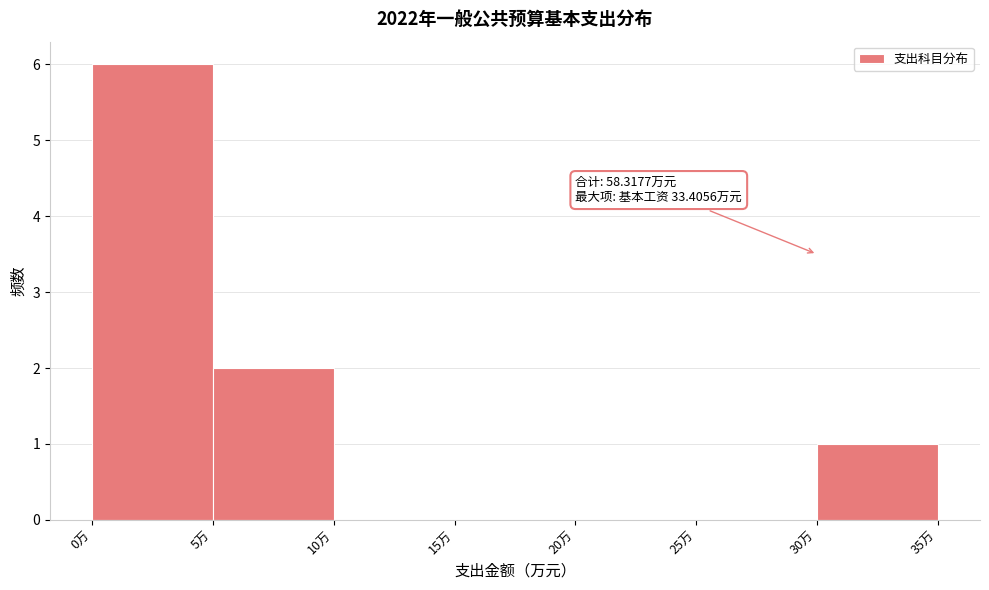

Which range on the x-axis has the tallest bar?

0 to 5